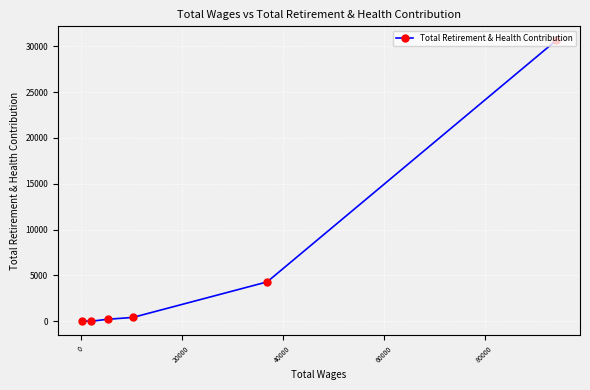

What is the difference between the second highest and second lowest values?

4269